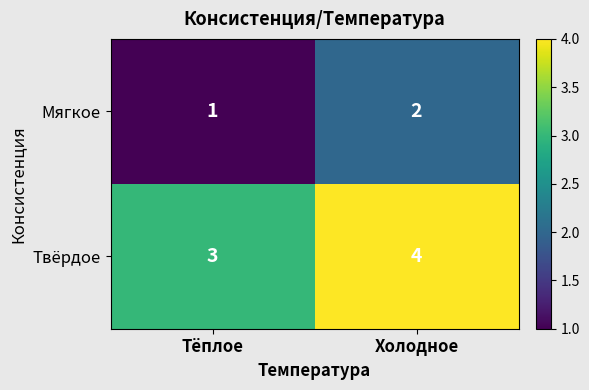

Reading left to right, list all the values displayed in this chart.

Мягкое: 1	2
Твёрдое: 3	4